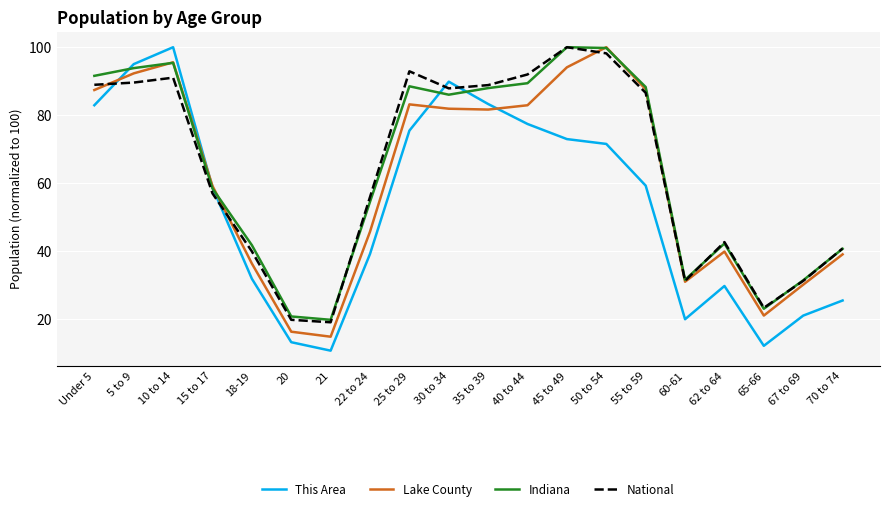

What position from the right is 67 to 69?

2